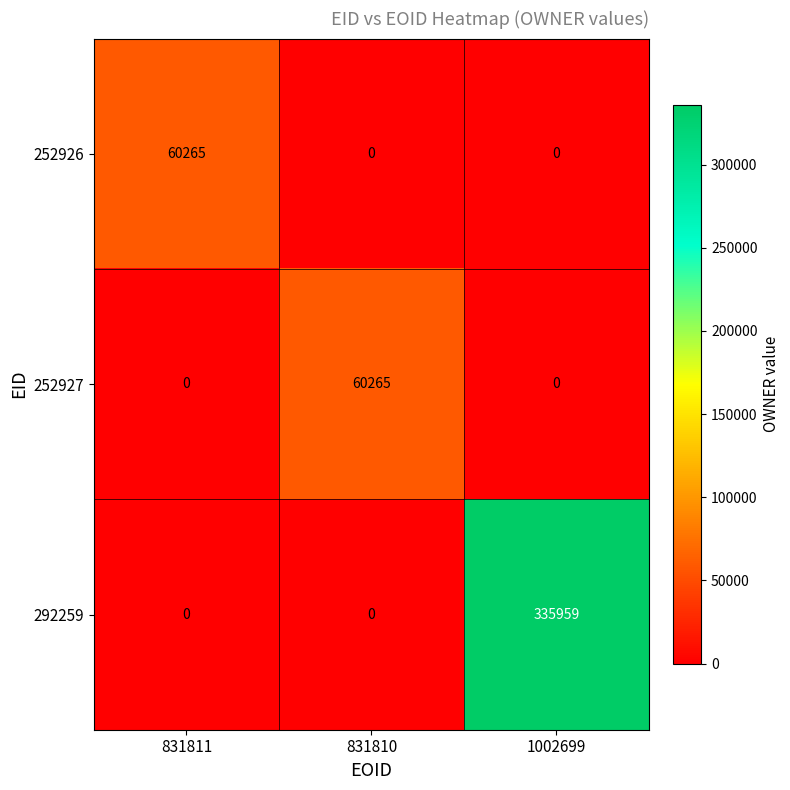

Reading right to left, list all the values displayed in this chart.

252926: 1002699=0	831810=0	831811=60265
252927: 1002699=0	831810=60265	831811=0
292259: 1002699=335959	831810=0	831811=0